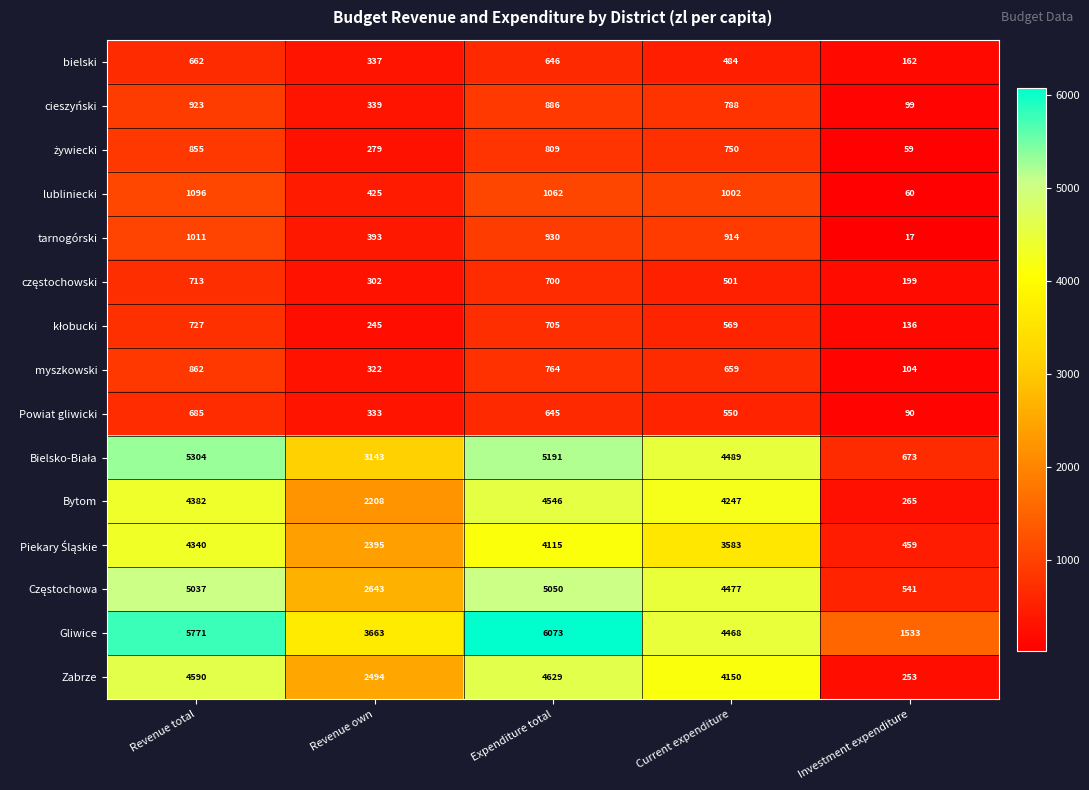

The value of Gliwice at Current expenditure is 4468. True or false?

True